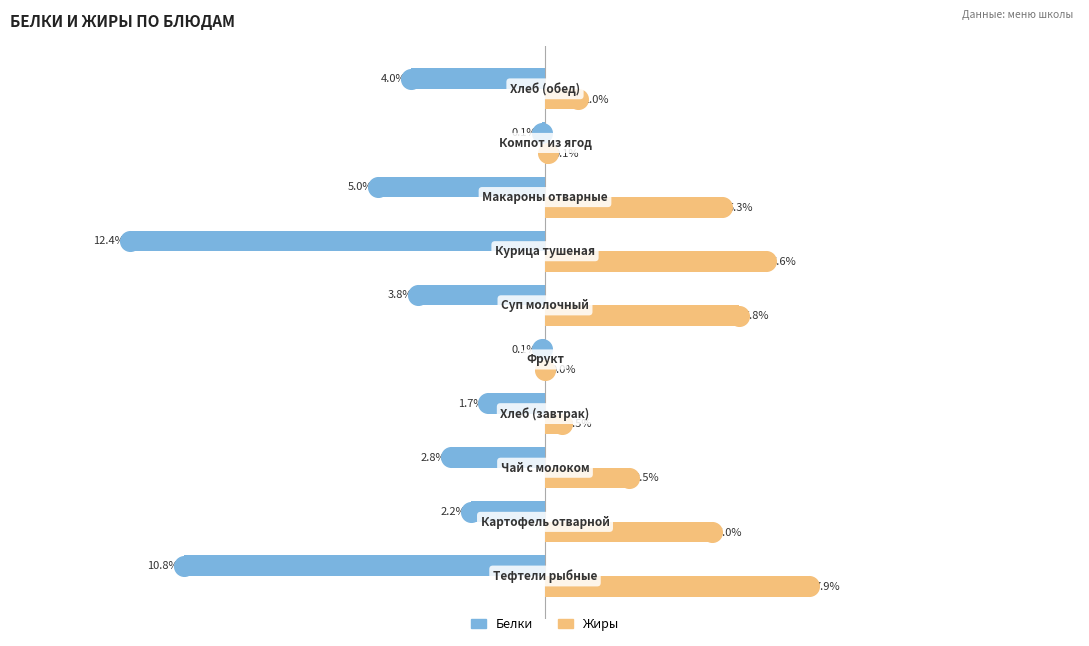

What are all the series names shown in the legend?

Белки, Жиры